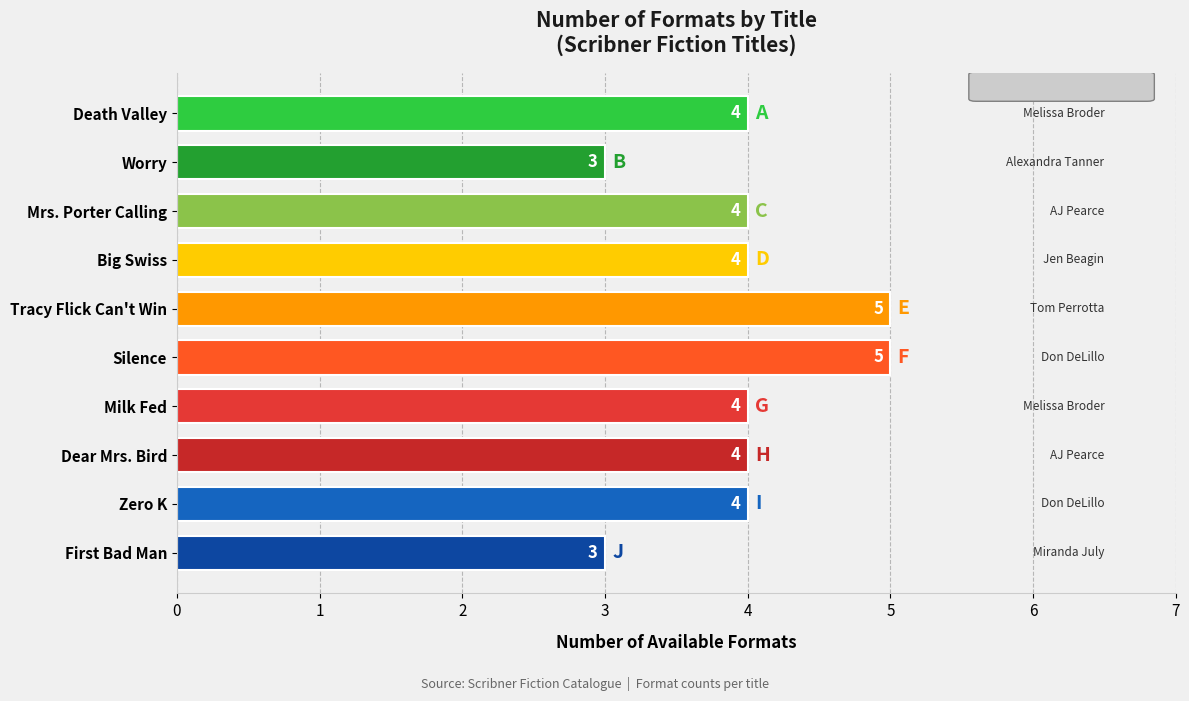

What is the approximate value at Dear Mrs. Bird?

4